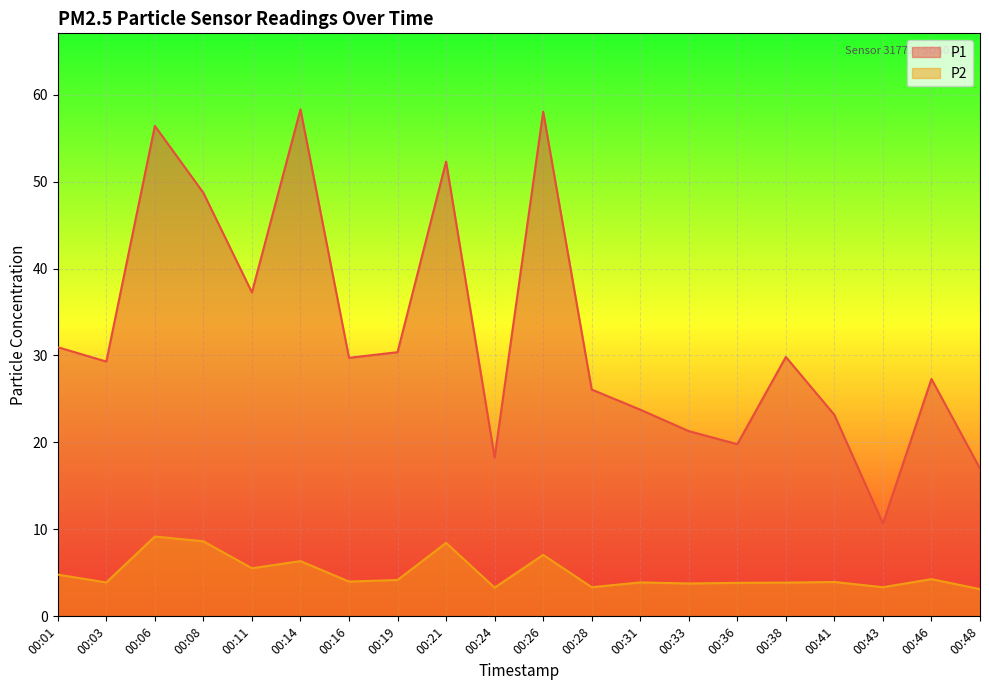

Reading left to right, list all the values displayed in this chart.

P1: 00:01=30.9	00:03=29.3	00:06=56.4	00:08=48.7	00:11=37.2	00:14=58.3	00:16=29.7	00:19=30.4	00:21=52.3	00:24=18.3	00:26=58.0	00:28=26.1	00:31=23.8	00:33=21.3	00:36=19.8	00:38=29.8	00:41=23.2	00:43=10.7	00:46=27.3	00:48=17.0
P2: 00:01=4.8	00:03=3.9	00:06=9.2	00:08=8.6	00:11=5.5	00:14=6.3	00:16=4.0	00:19=4.2	00:21=8.4	00:24=3.3	00:26=7.1	00:28=3.4	00:31=3.9	00:33=3.8	00:36=3.9	00:38=3.9	00:41=4.0	00:43=3.4	00:46=4.3	00:48=3.1